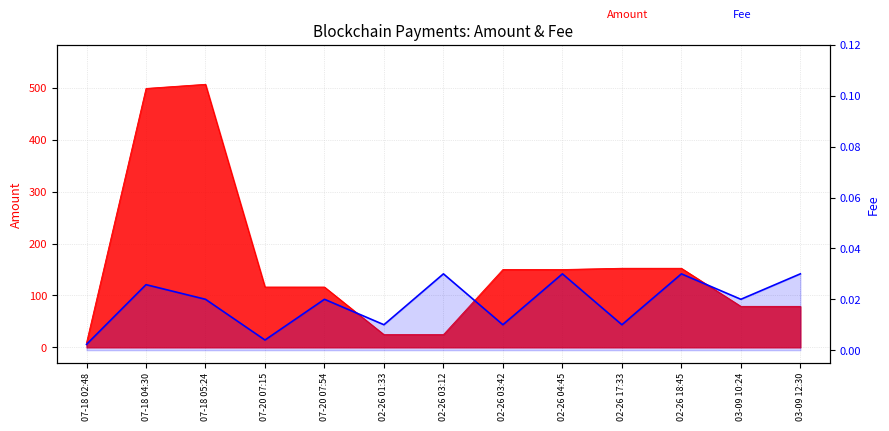

Is it true that the value at 07-18 05:24 is 0.0?

False